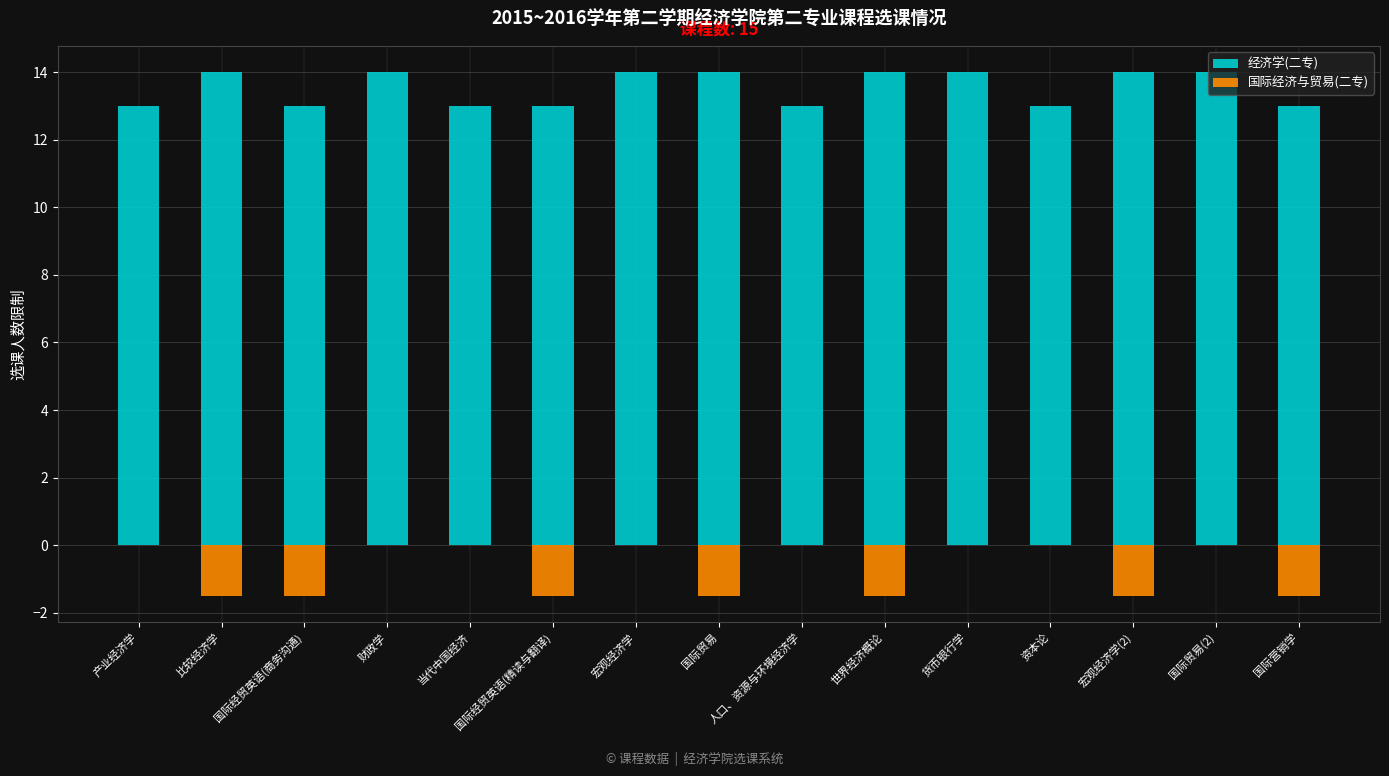

What is the difference between the 国际经济与贸易(二专) values at 国际贸易(2) and 国际营销学?

1.5